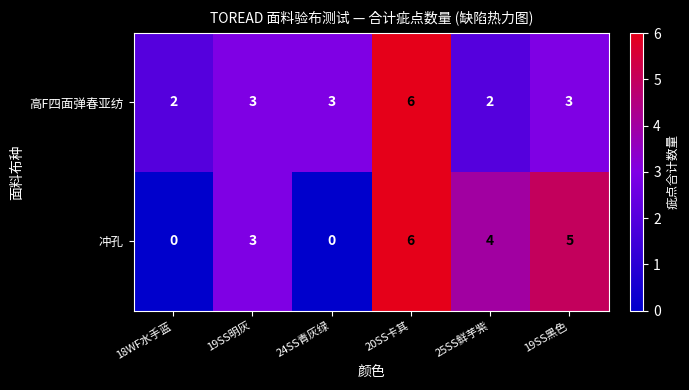

Count the number of categories in the chart.

6